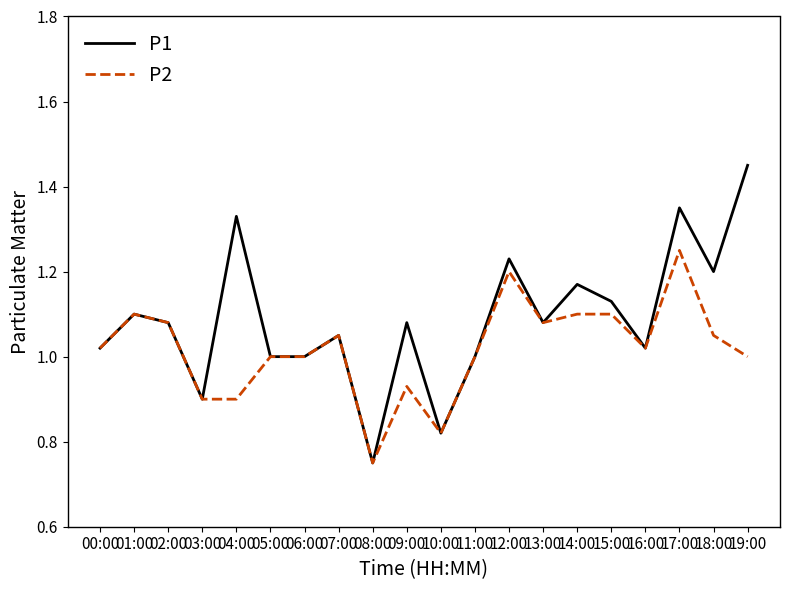

Is this an area chart (filled region under the line)?

No